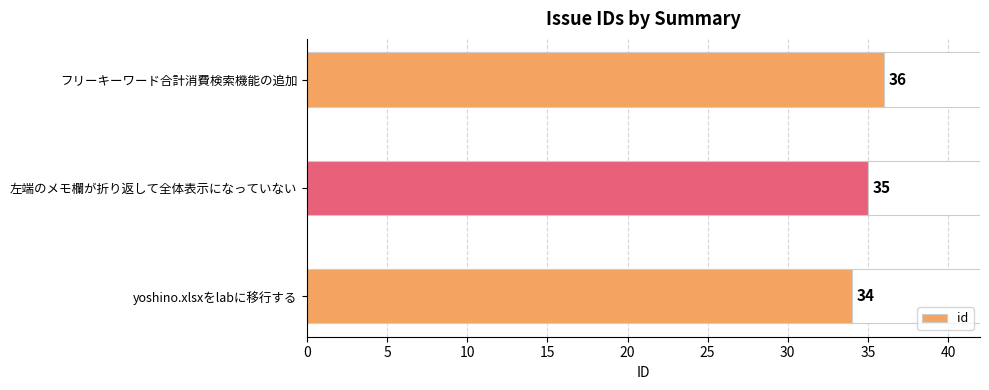

What is the average value?

35